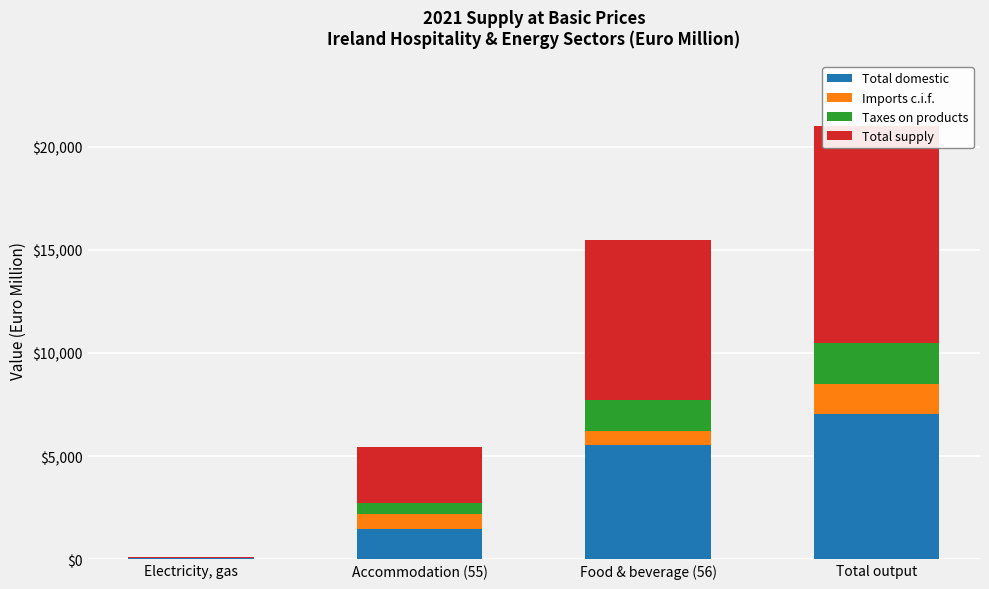

At which category is the sum across all series the highest?

Total output